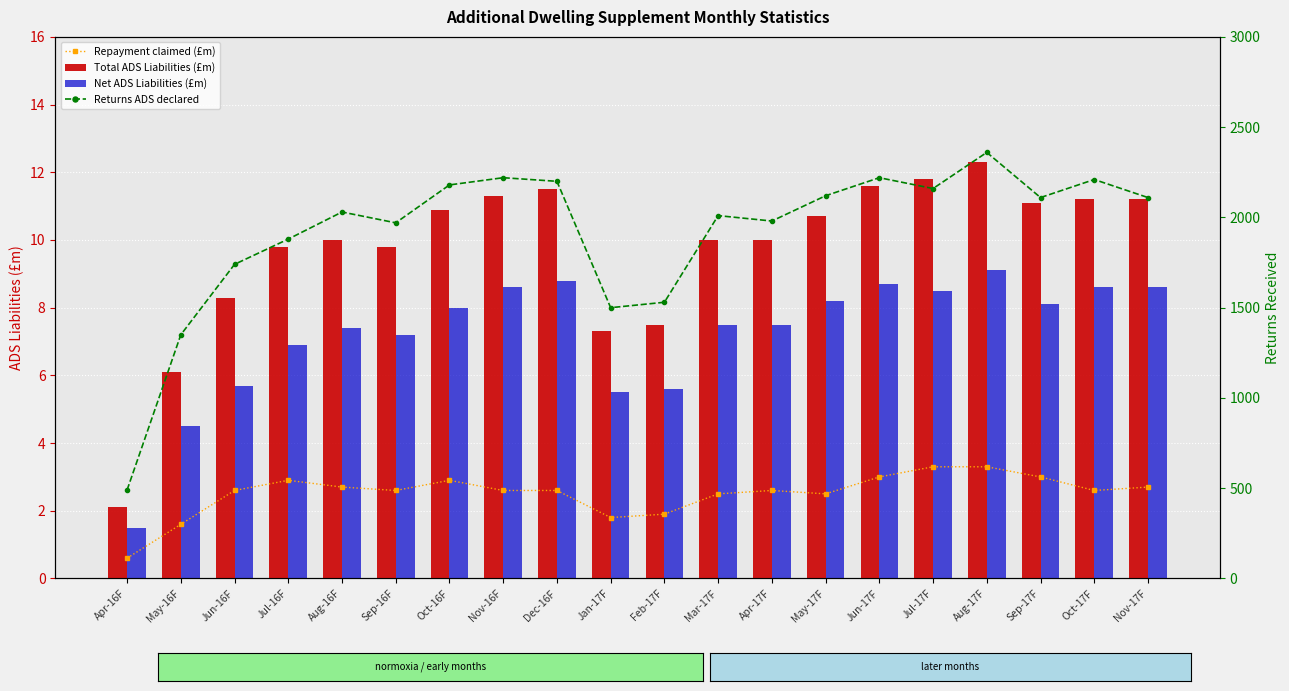

Which has a higher value, Apr-16F or Nov-17F?

Nov-17F